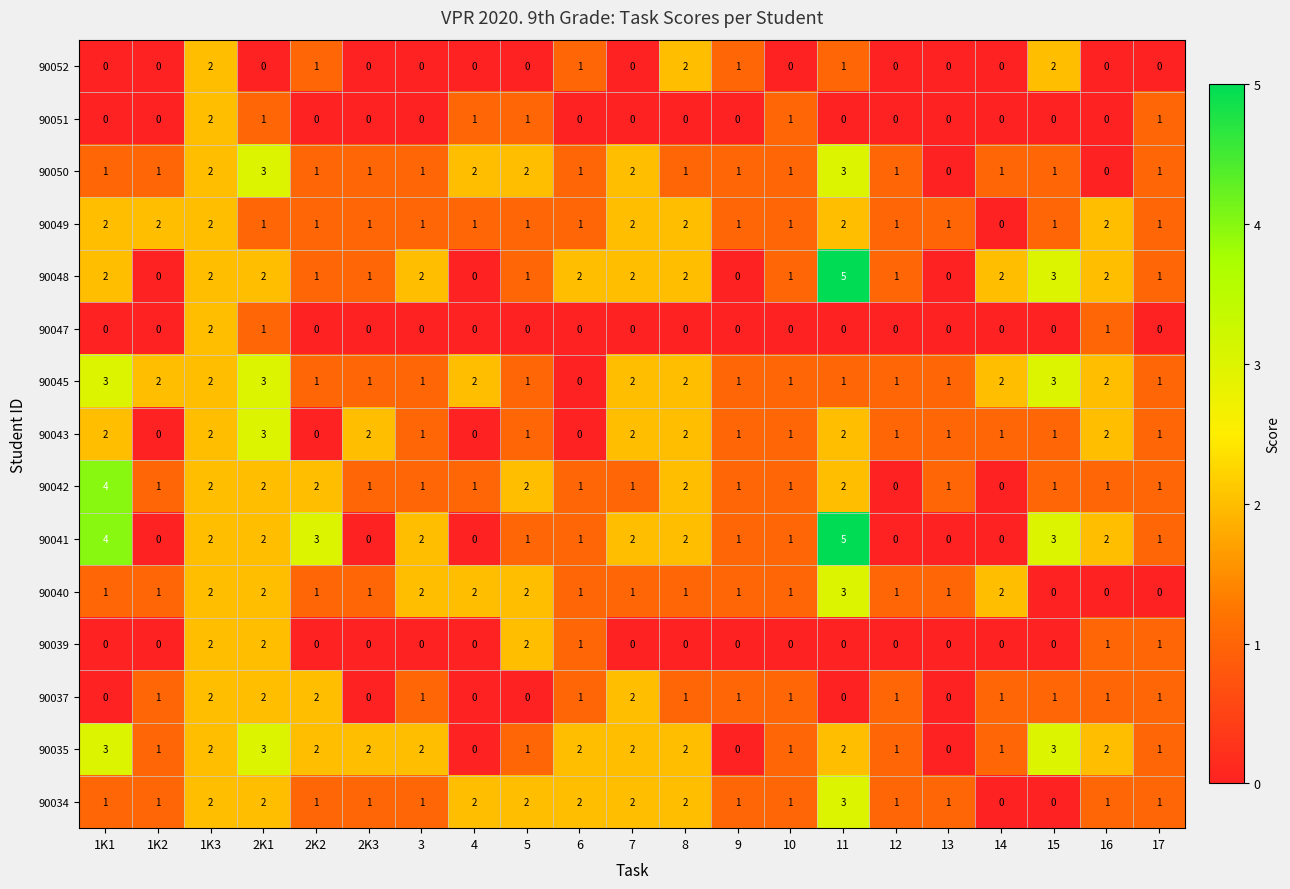

At which category does the chart reach its peak across all series?

11